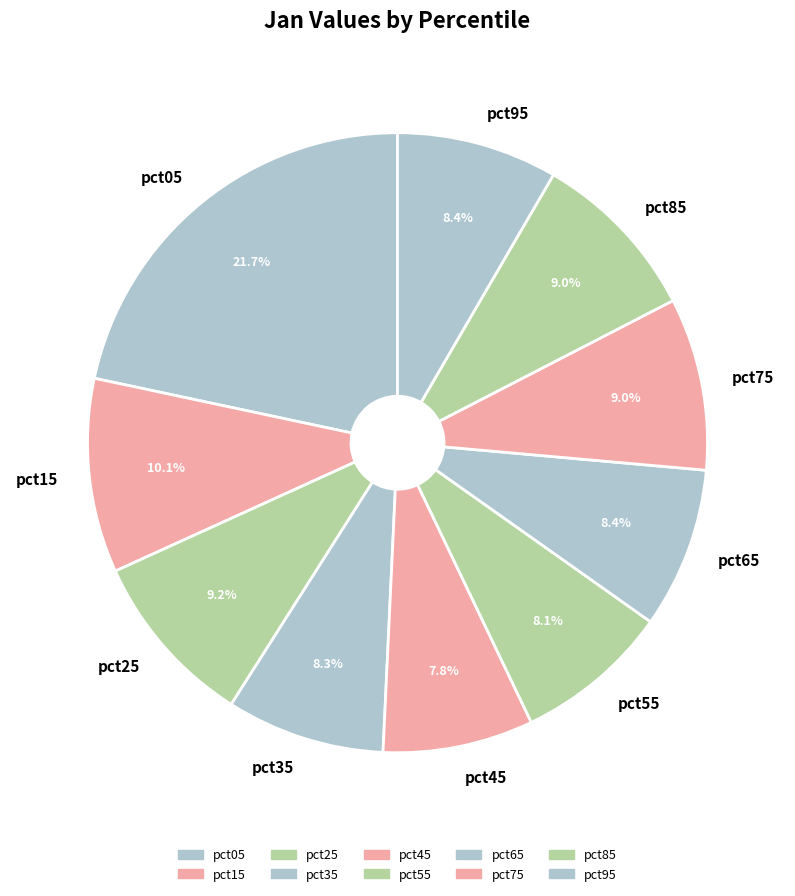

To the nearest percent, what percentage of the pie is pct65?

8%